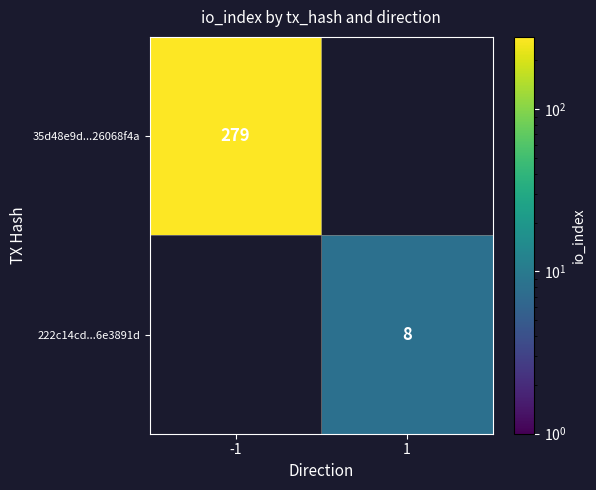

How many categories are shown in the chart?

2